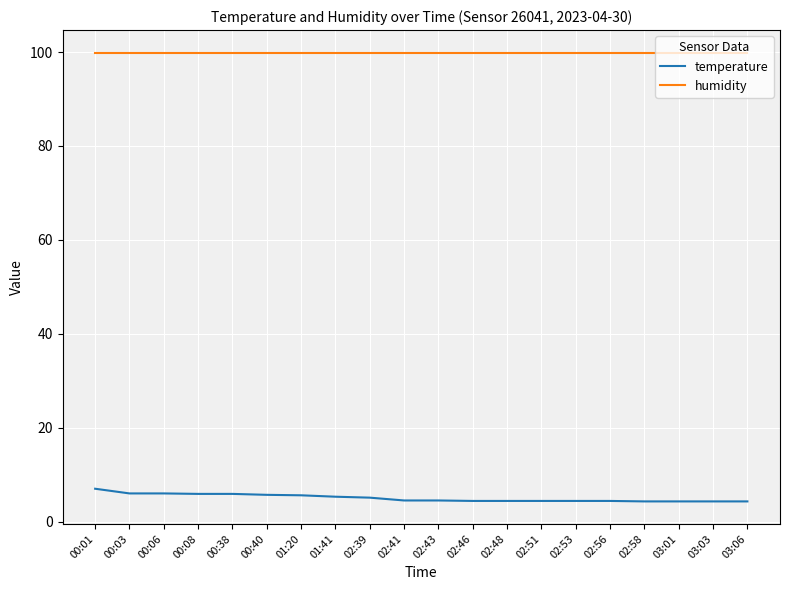

List the series in order of their overall mean, highest first.

humidity, temperature